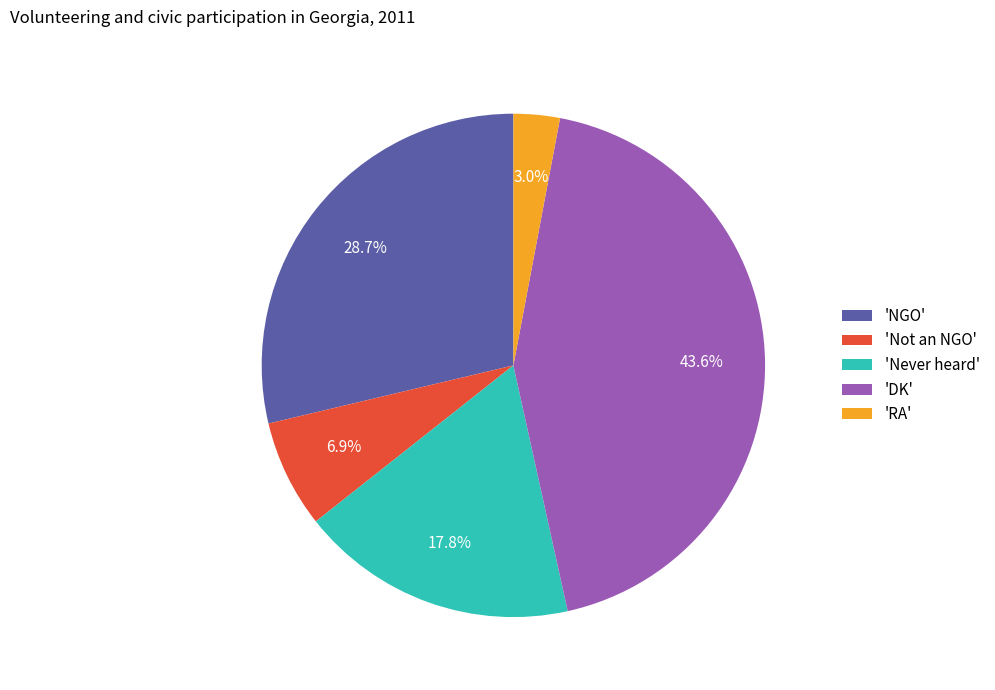

What percentage is NOT represented by 'RA'?

97.0%